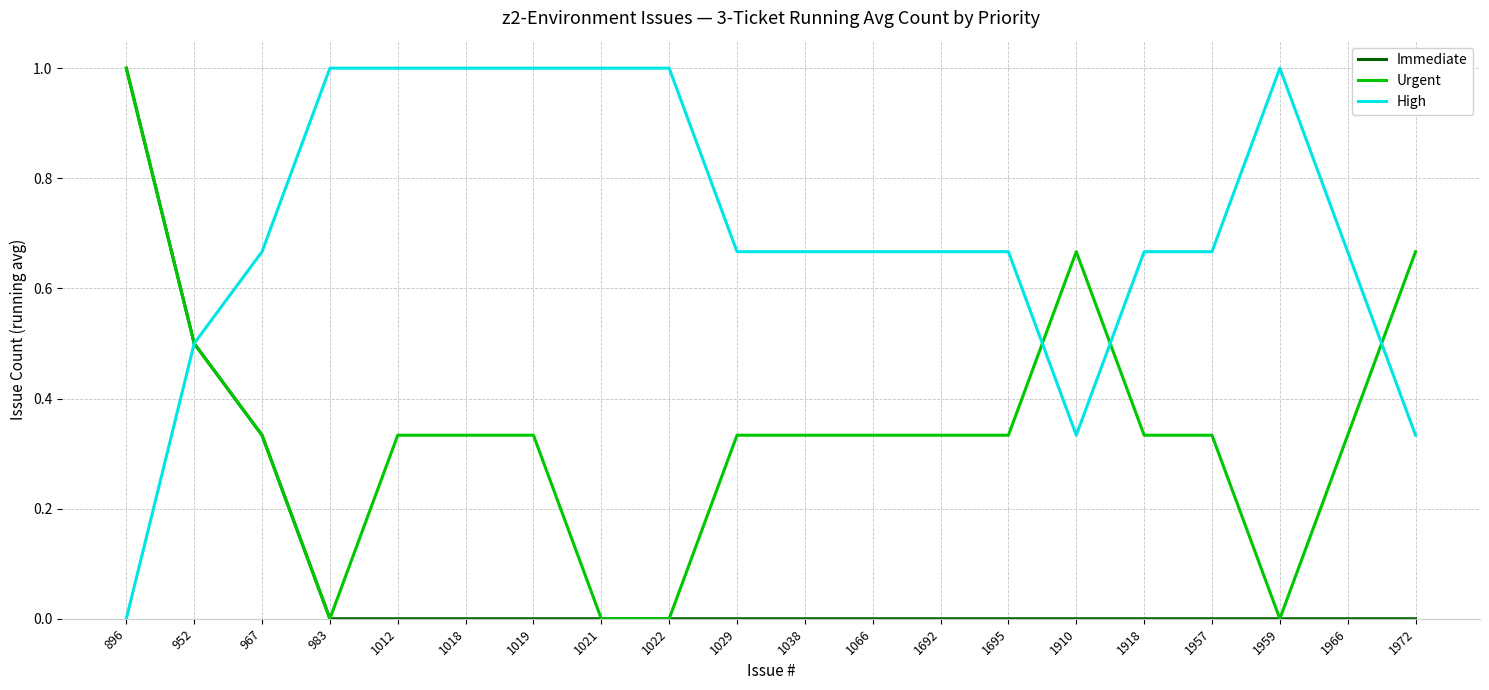

Rank the series by their average value, from highest to lowest.

High, Urgent, Immediate